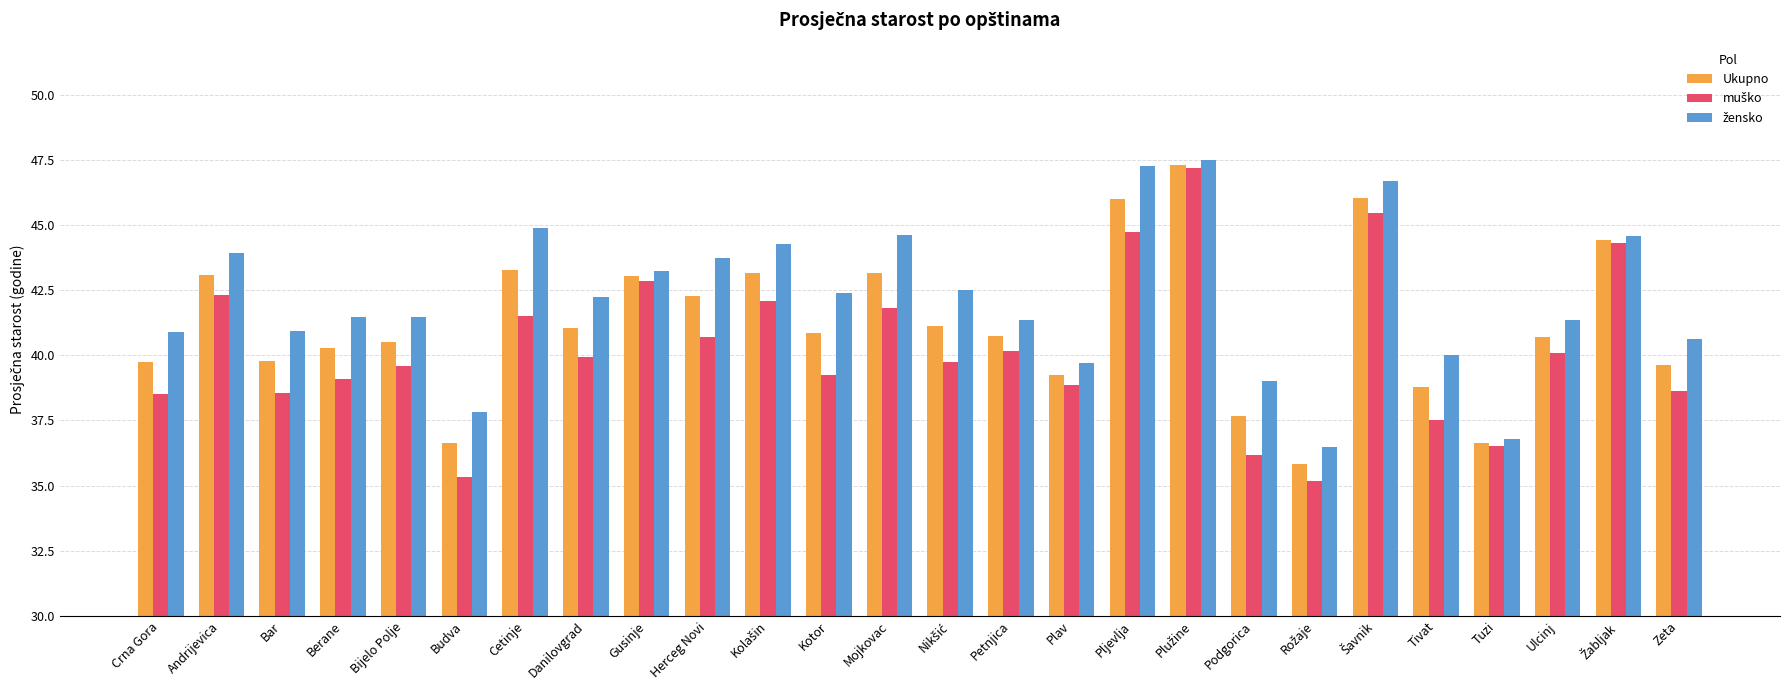

At which label does Ukupno first exceed 40?

Andrijevica